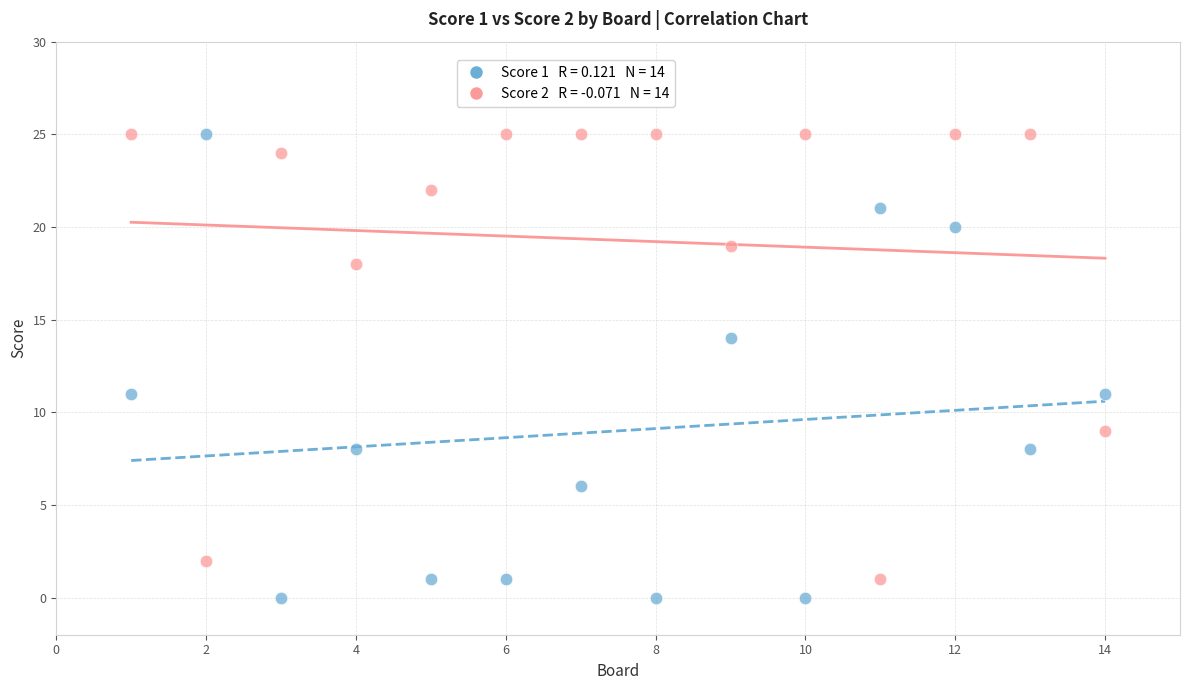

Across all data points, what is the range of X values (max minus min)?

13